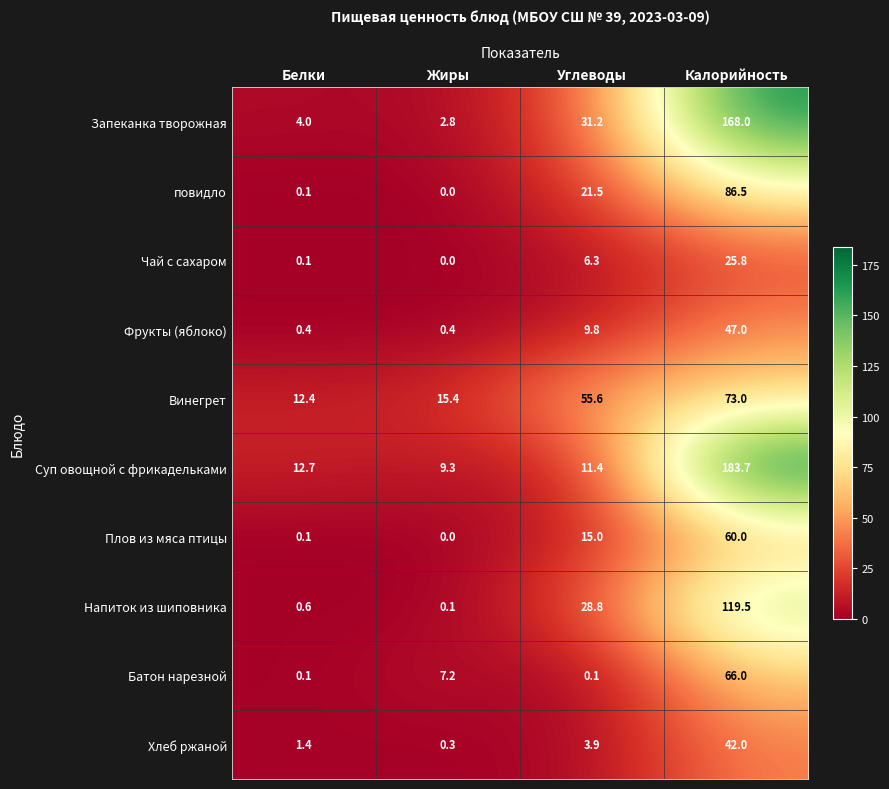

Rank the series at Углеводы from highest to lowest value.

Винегрет, Запеканка творожная, Напиток из шиповника, повидло, Плов из мяса птицы, Суп овощной с фрикадельками, Фрукты (яблоко), Чай с сахаром, Хлеб ржаной, Батон нарезной